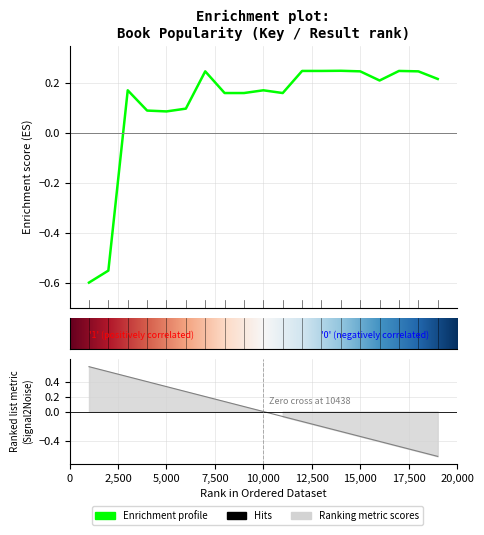

How many values are above zero?

17